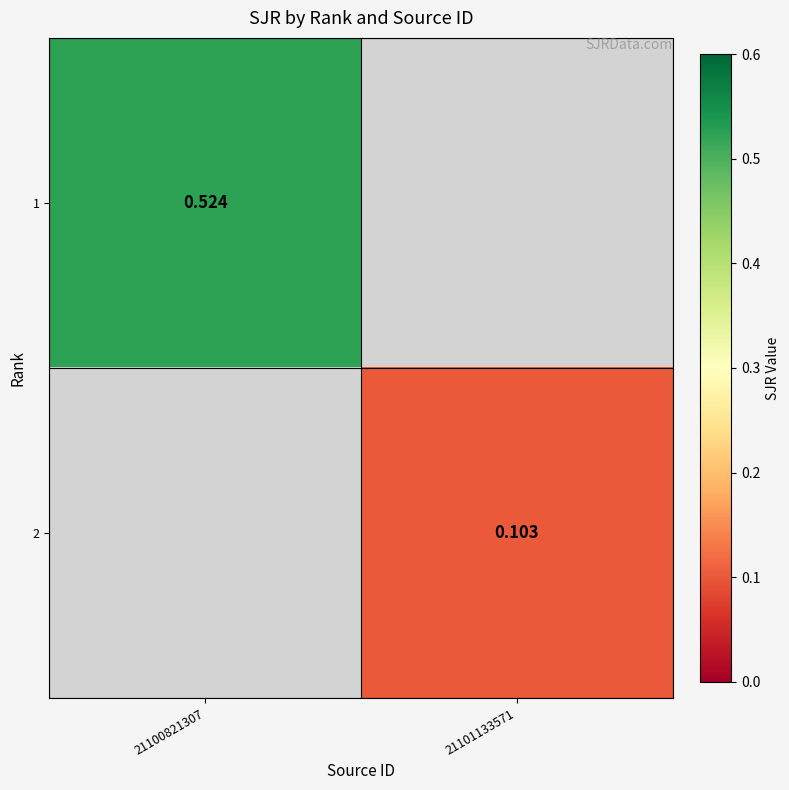

Count the number of categories in the chart.

2